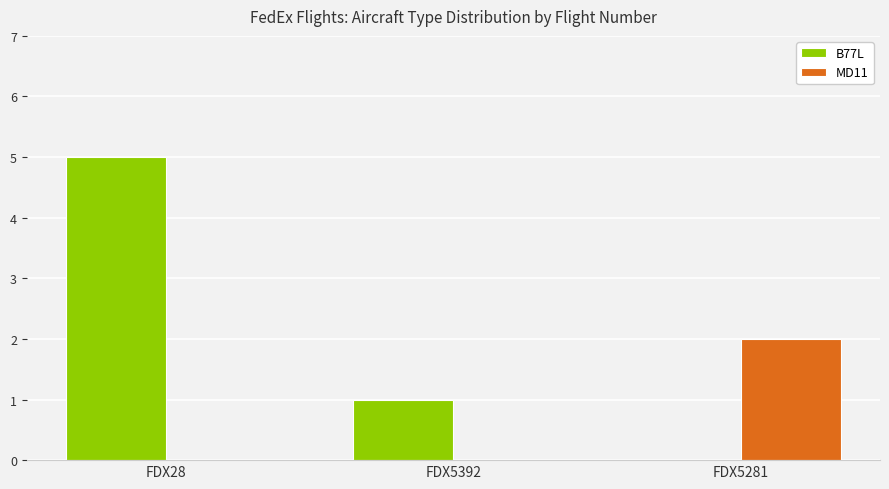

Which category has the highest value in the B77L series?

FDX28